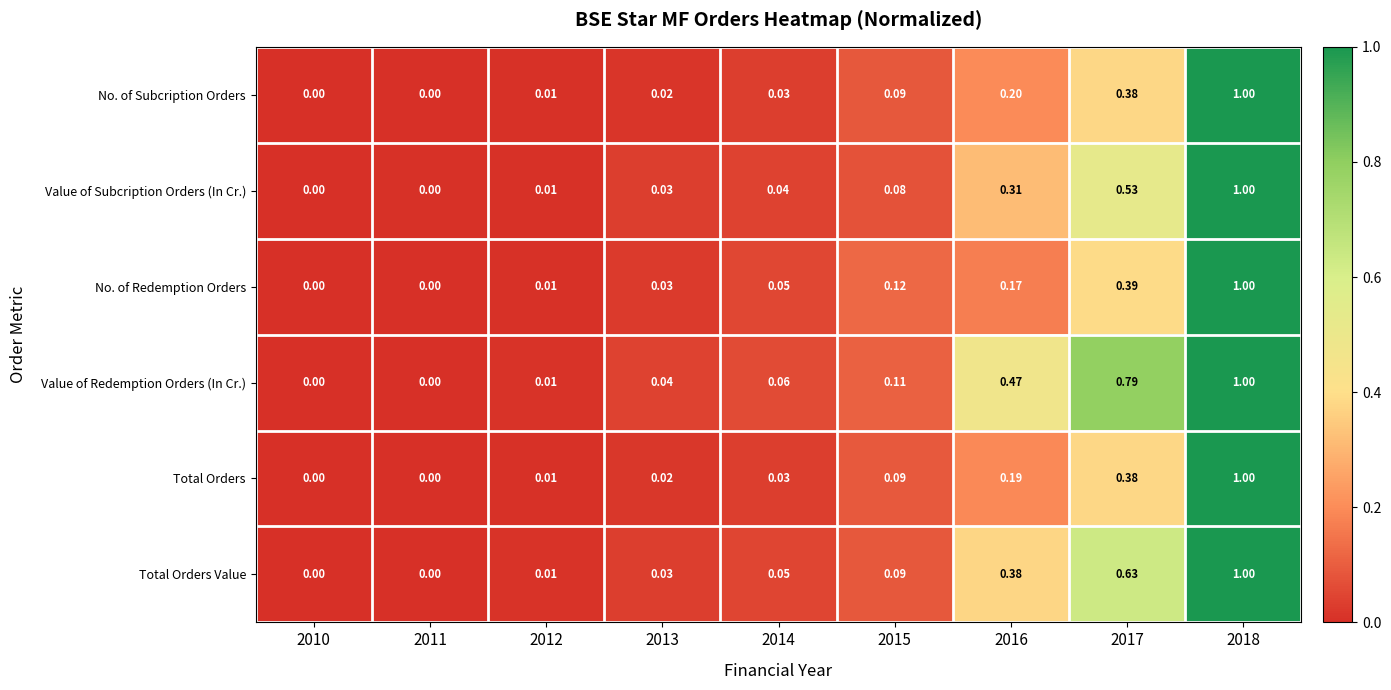

Between 2013 and 2016, which series saw the biggest shift?

Value of Redemption Orders (In Cr.)